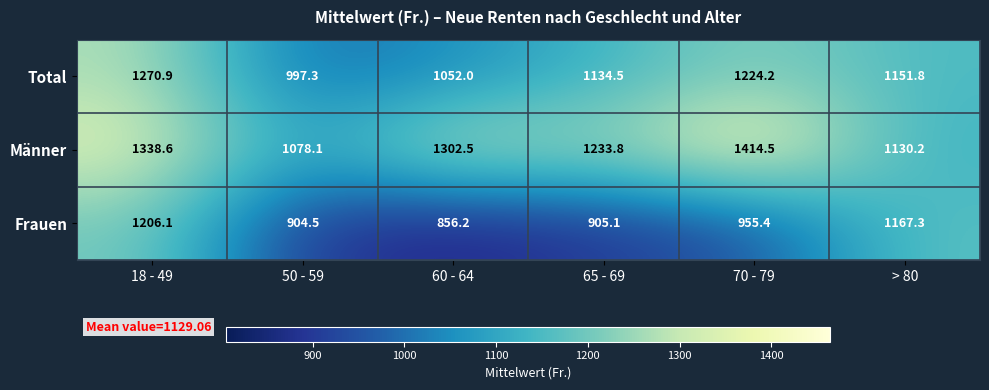

What is the difference between the Total values at 70 - 79 and > 80?

72.4